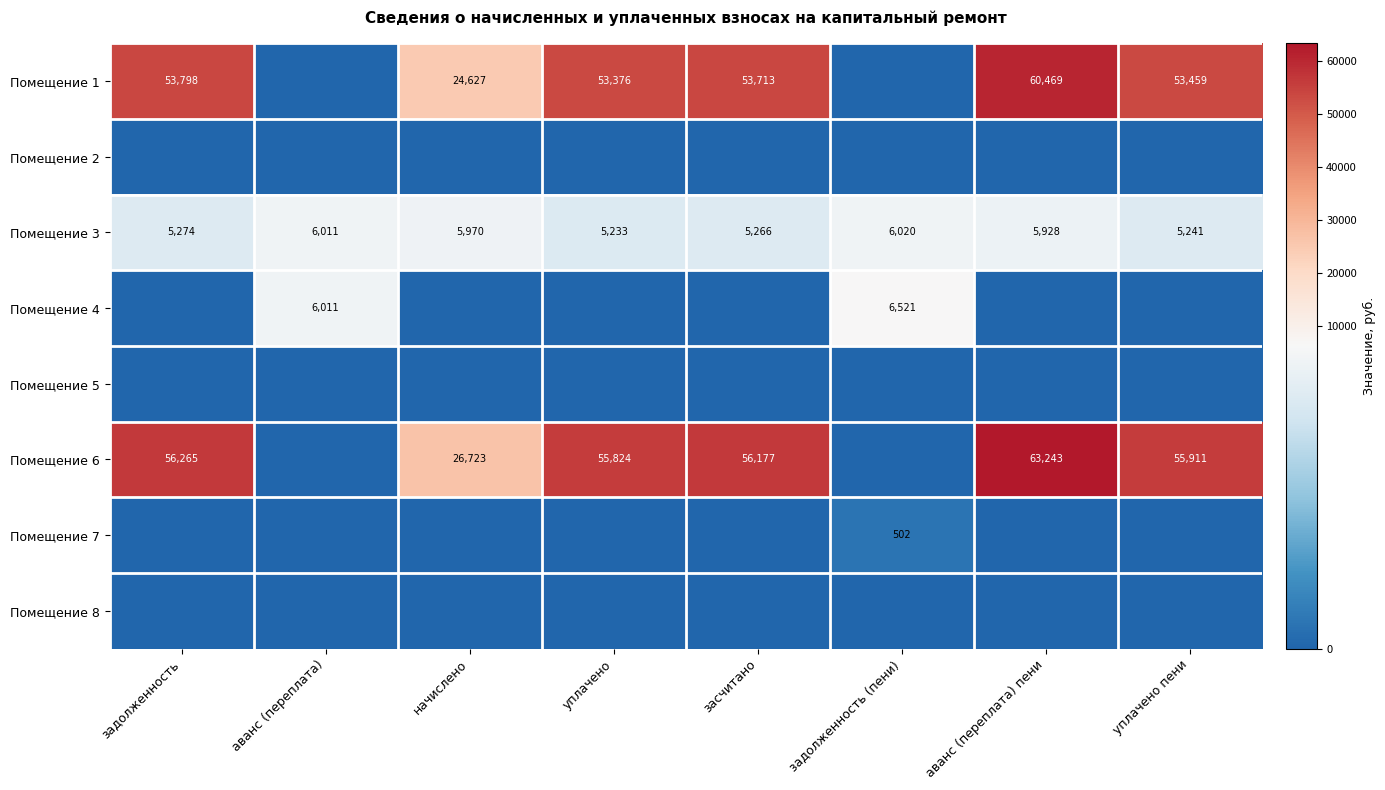

What is the average value of the Помещение 3 series?

5618